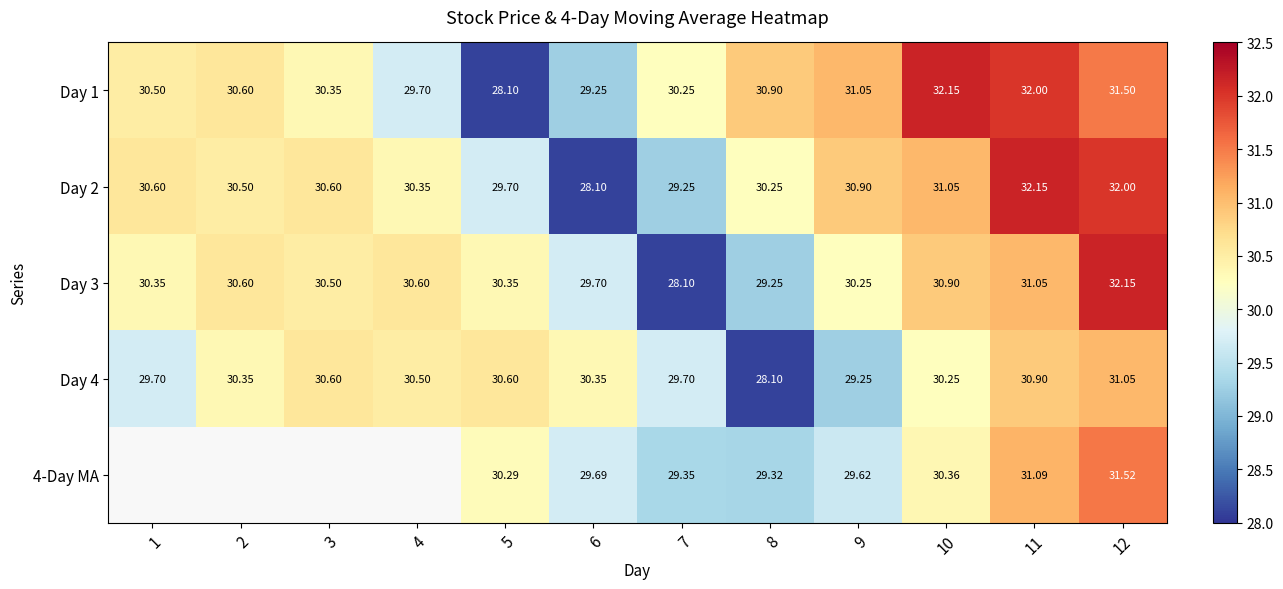

True or false: 4-Day MA has a value of 29.3 at 8.

True